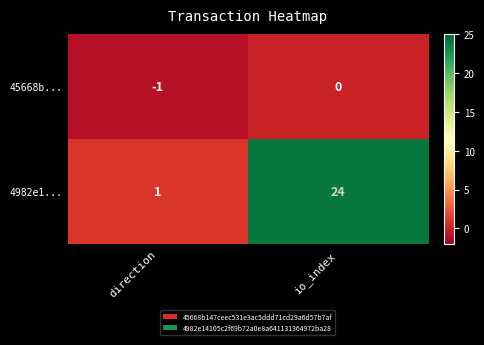

How many distinct data groups are displayed?

2